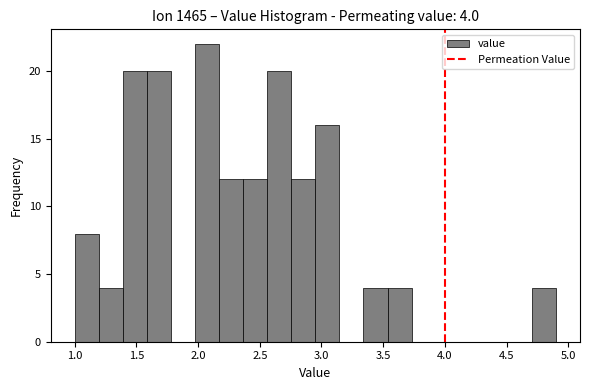

Around what value on the x-axis is the tallest bar? Give the approximate position of its centre, as read against the axis.

2.05